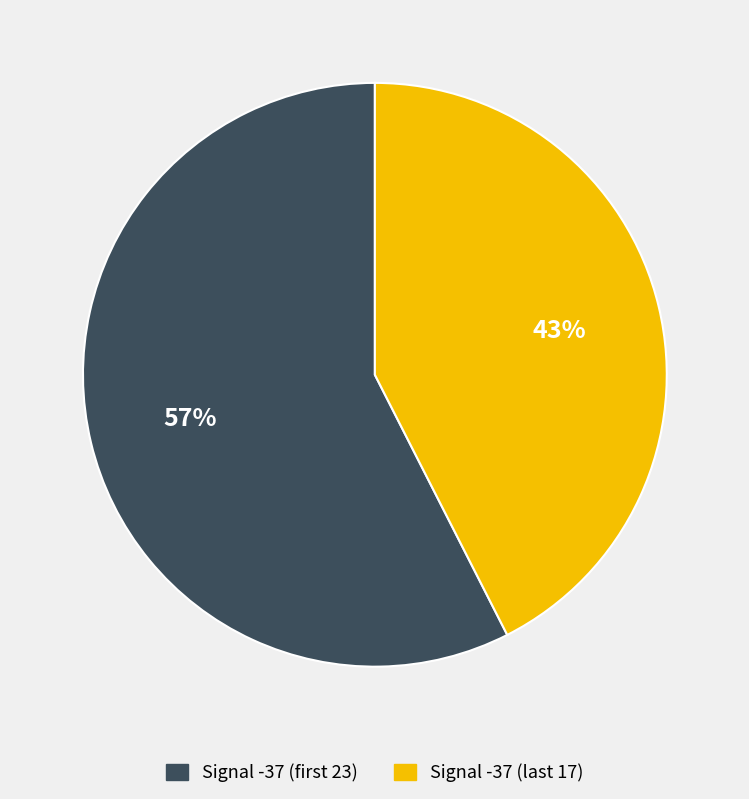

What is the largest slice in the pie chart?

Signal -37 (first 23)